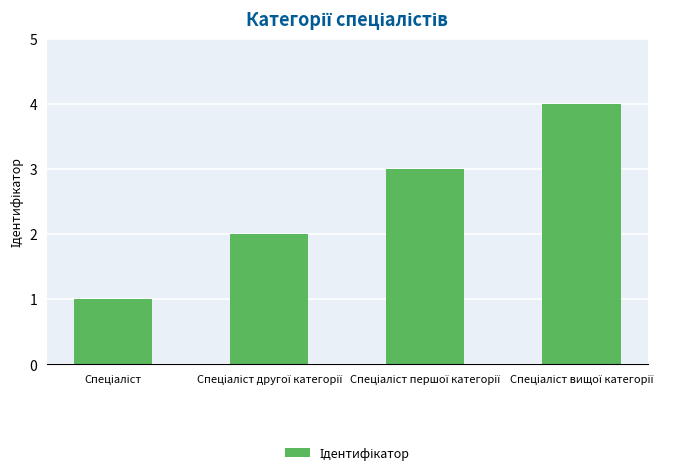

What is the maximum value shown in the chart?

4